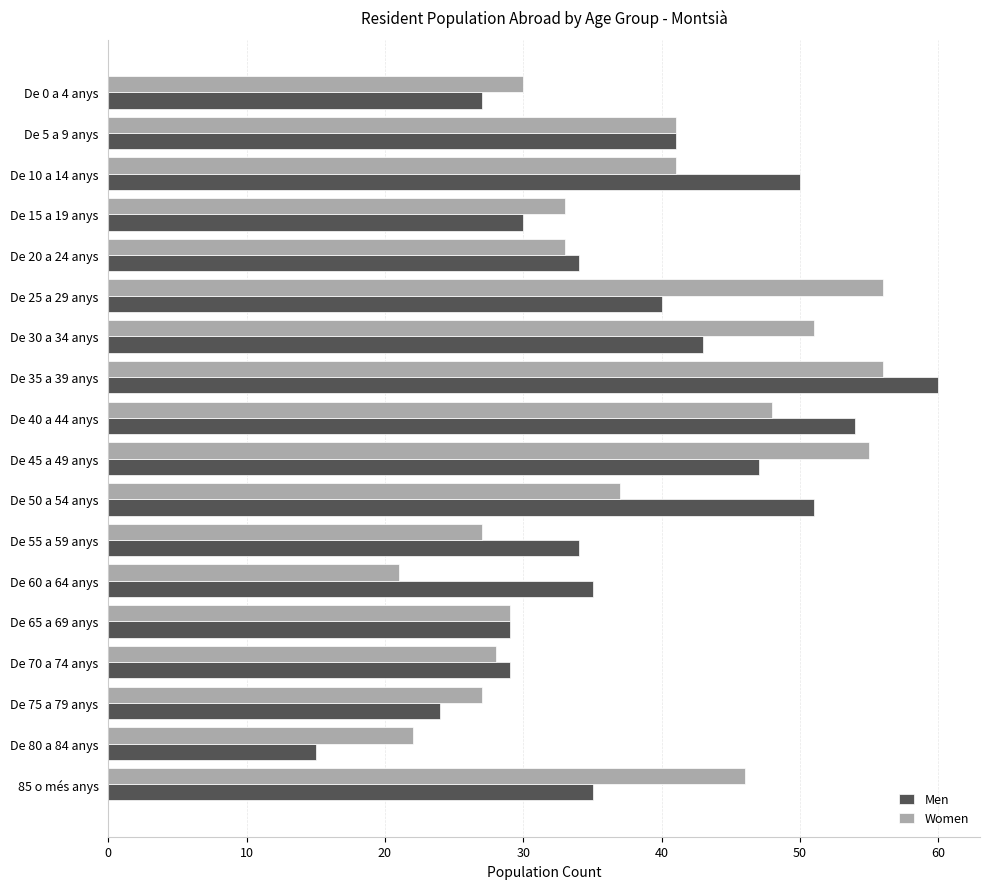

List the series in order of their peak value, lowest first.

Women, Men